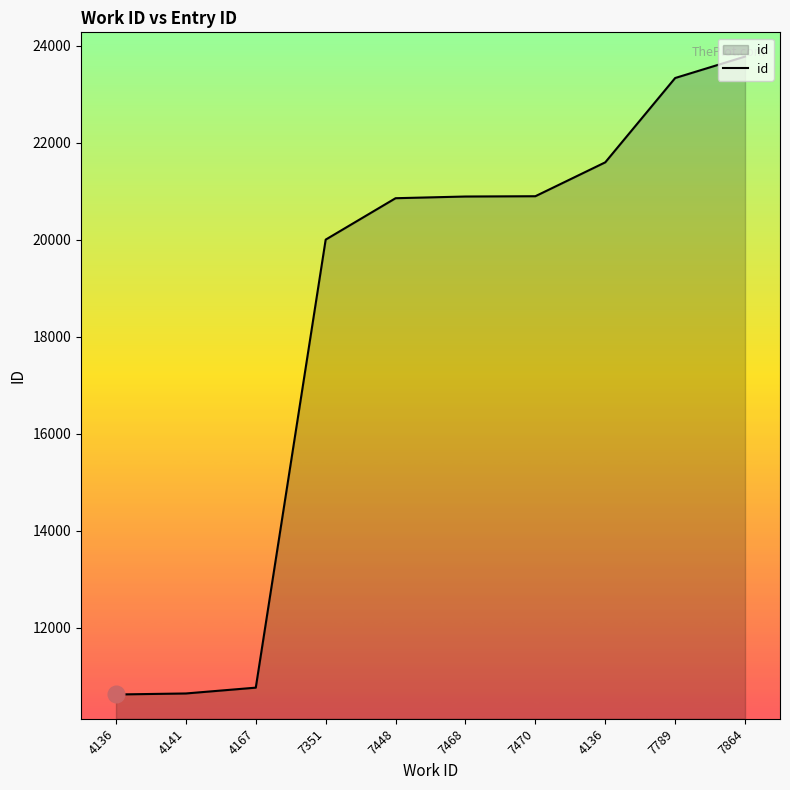

Is this an area chart (filled region under the line)?

Yes